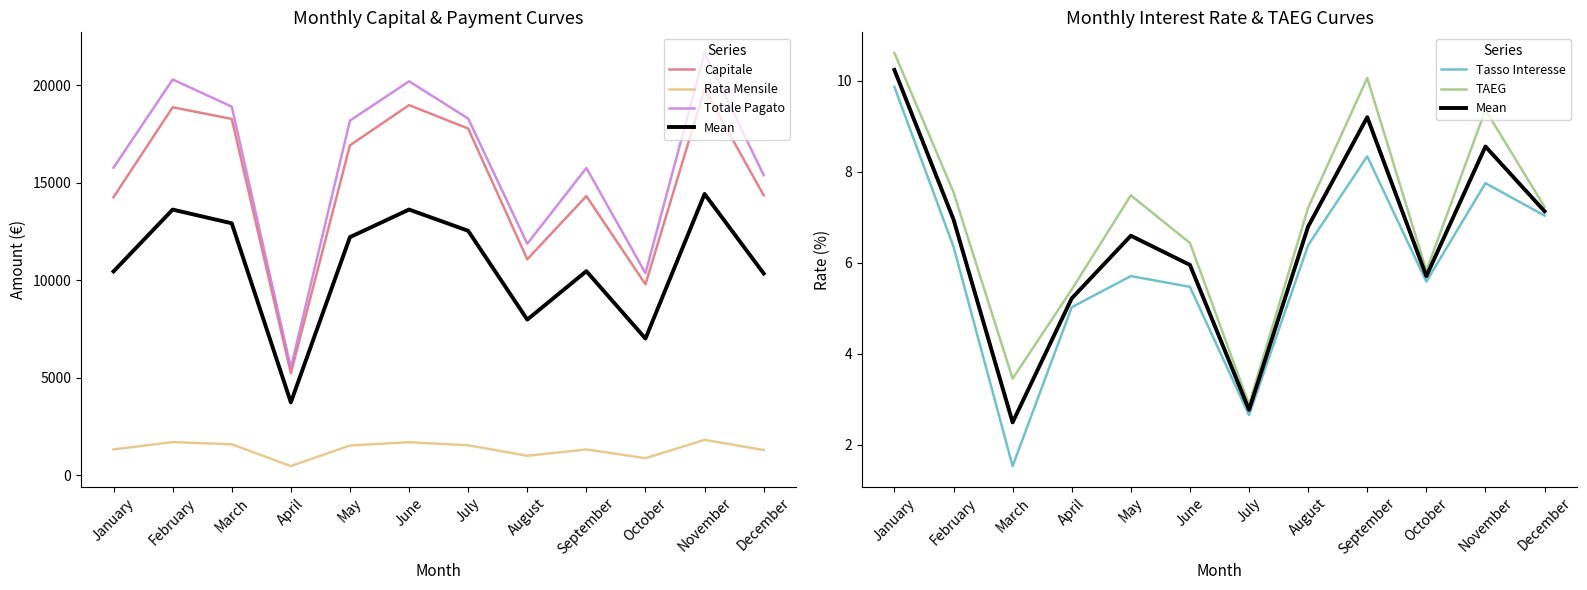

How many data points in Capitale are less than 16916?

6